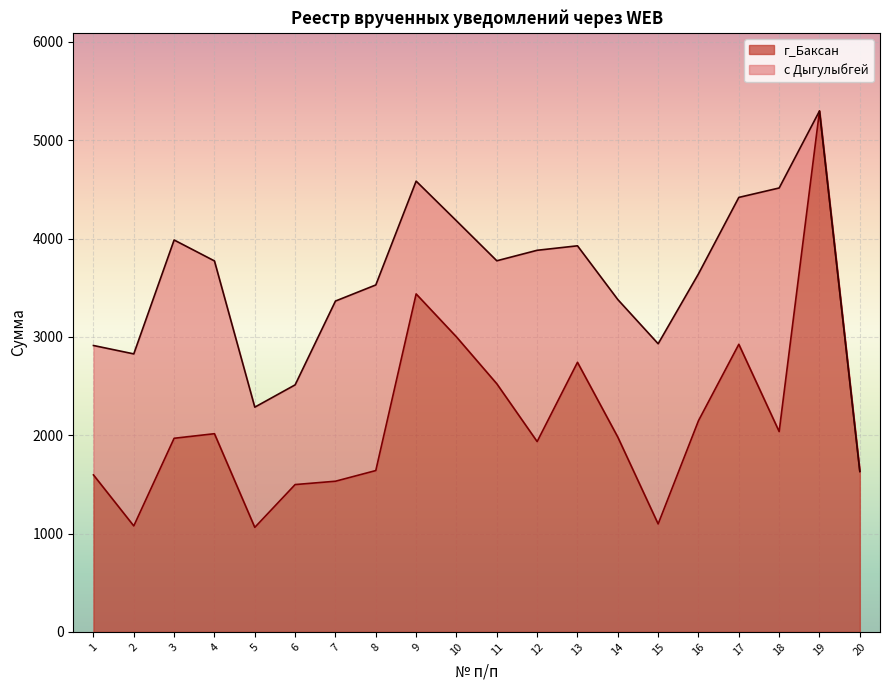

The chart shows a value of 1980.7 at 14. True or false?

True